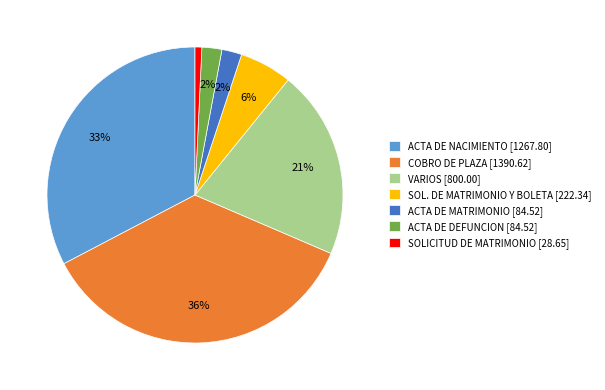

Which slice is the largest?

COBRO DE PLAZA